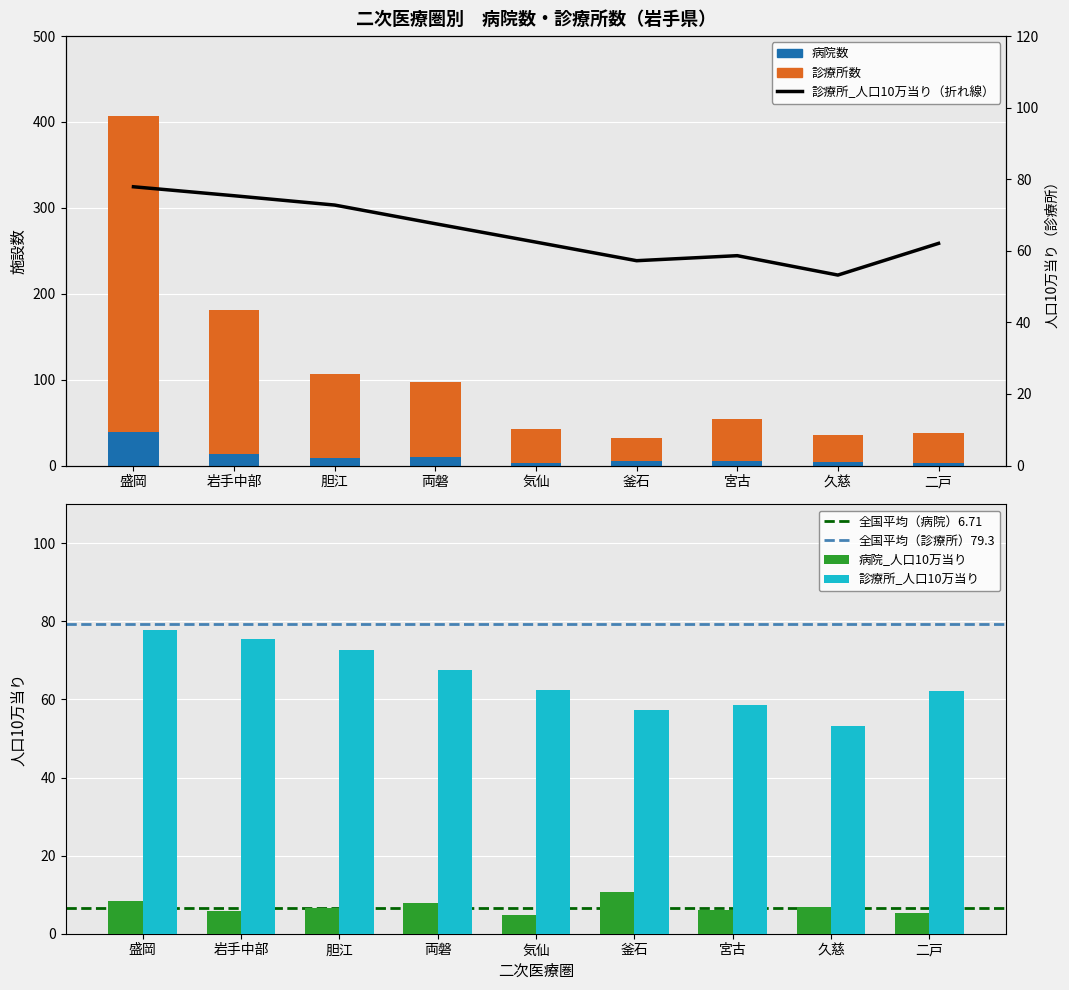

What is the value of the 診療所数 bar at the 8th from the left?

31.0